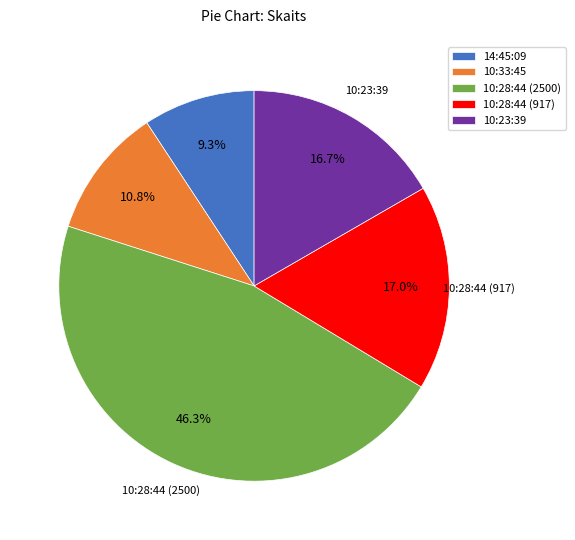

Which category has the biggest portion of the pie?

10:28:44 (2500)